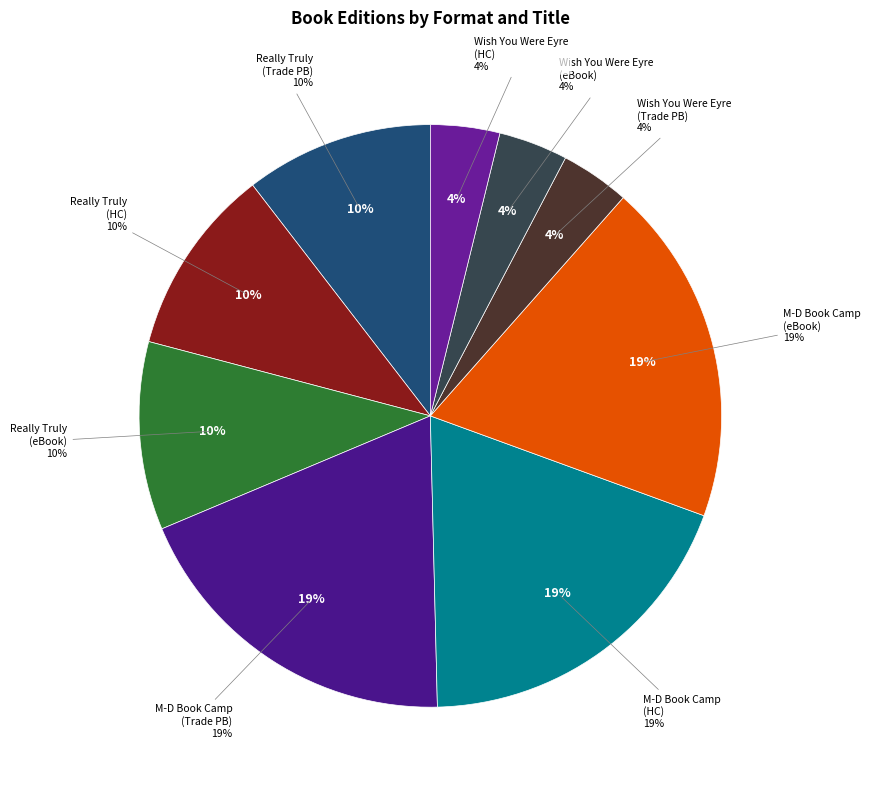

How much of the chart is everything except Really Truly (Hardcover)?

89.6%